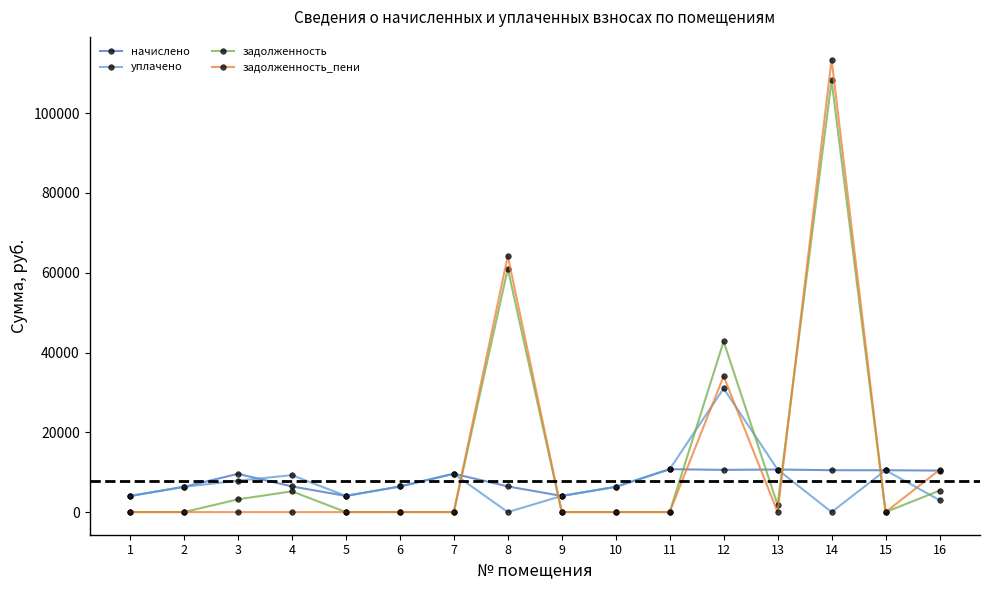

How many data points in задолженность_пени are above 0?

4